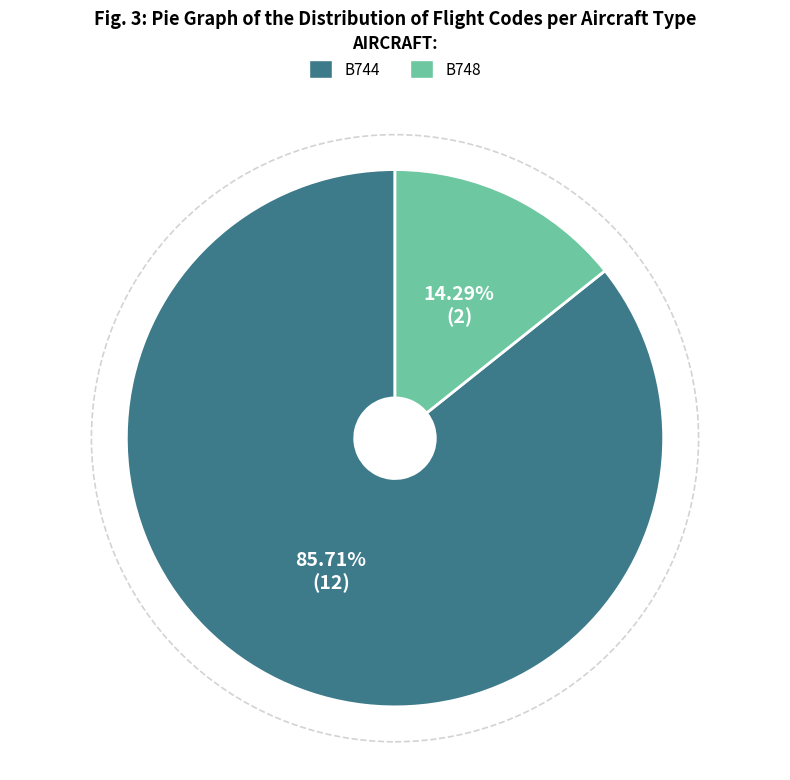

To the nearest percent, what is the difference between the B744 and B748 slice percentages?

71%